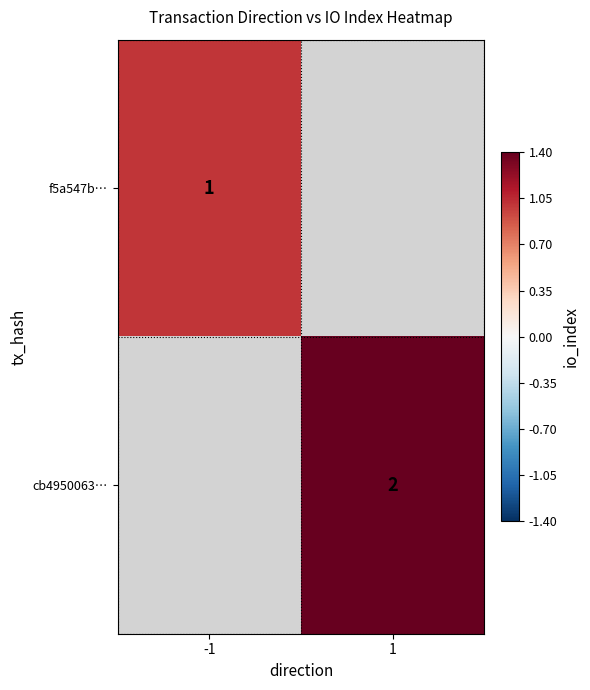

True or false: cb4950063… has a value of 2 at 1.

True